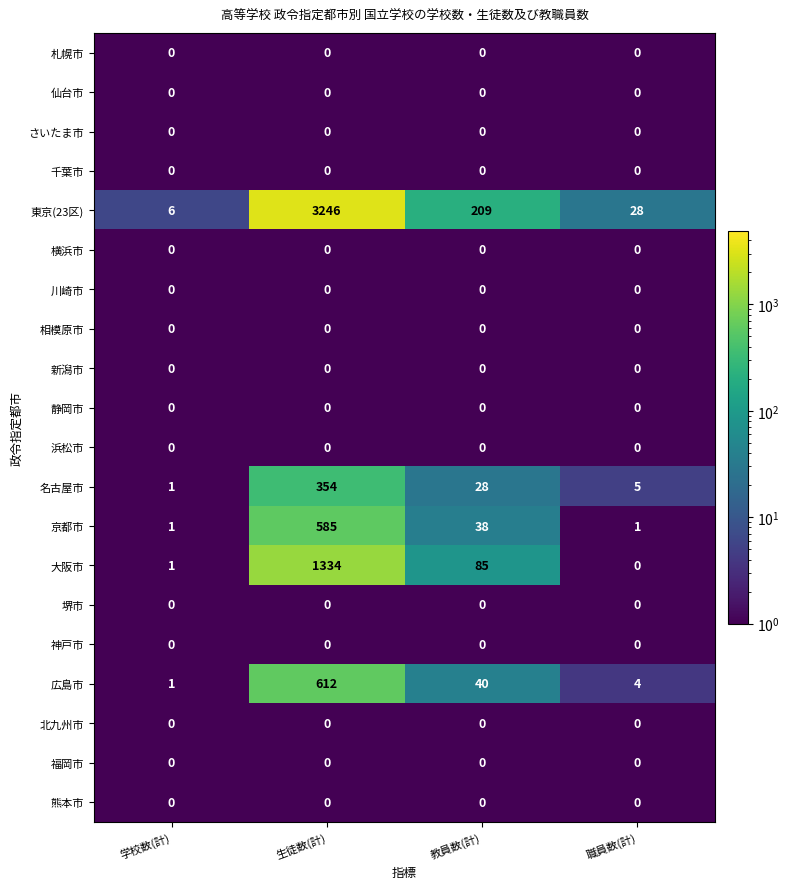

The value of 京都市 at 生徒数(計) is 585. True or false?

True